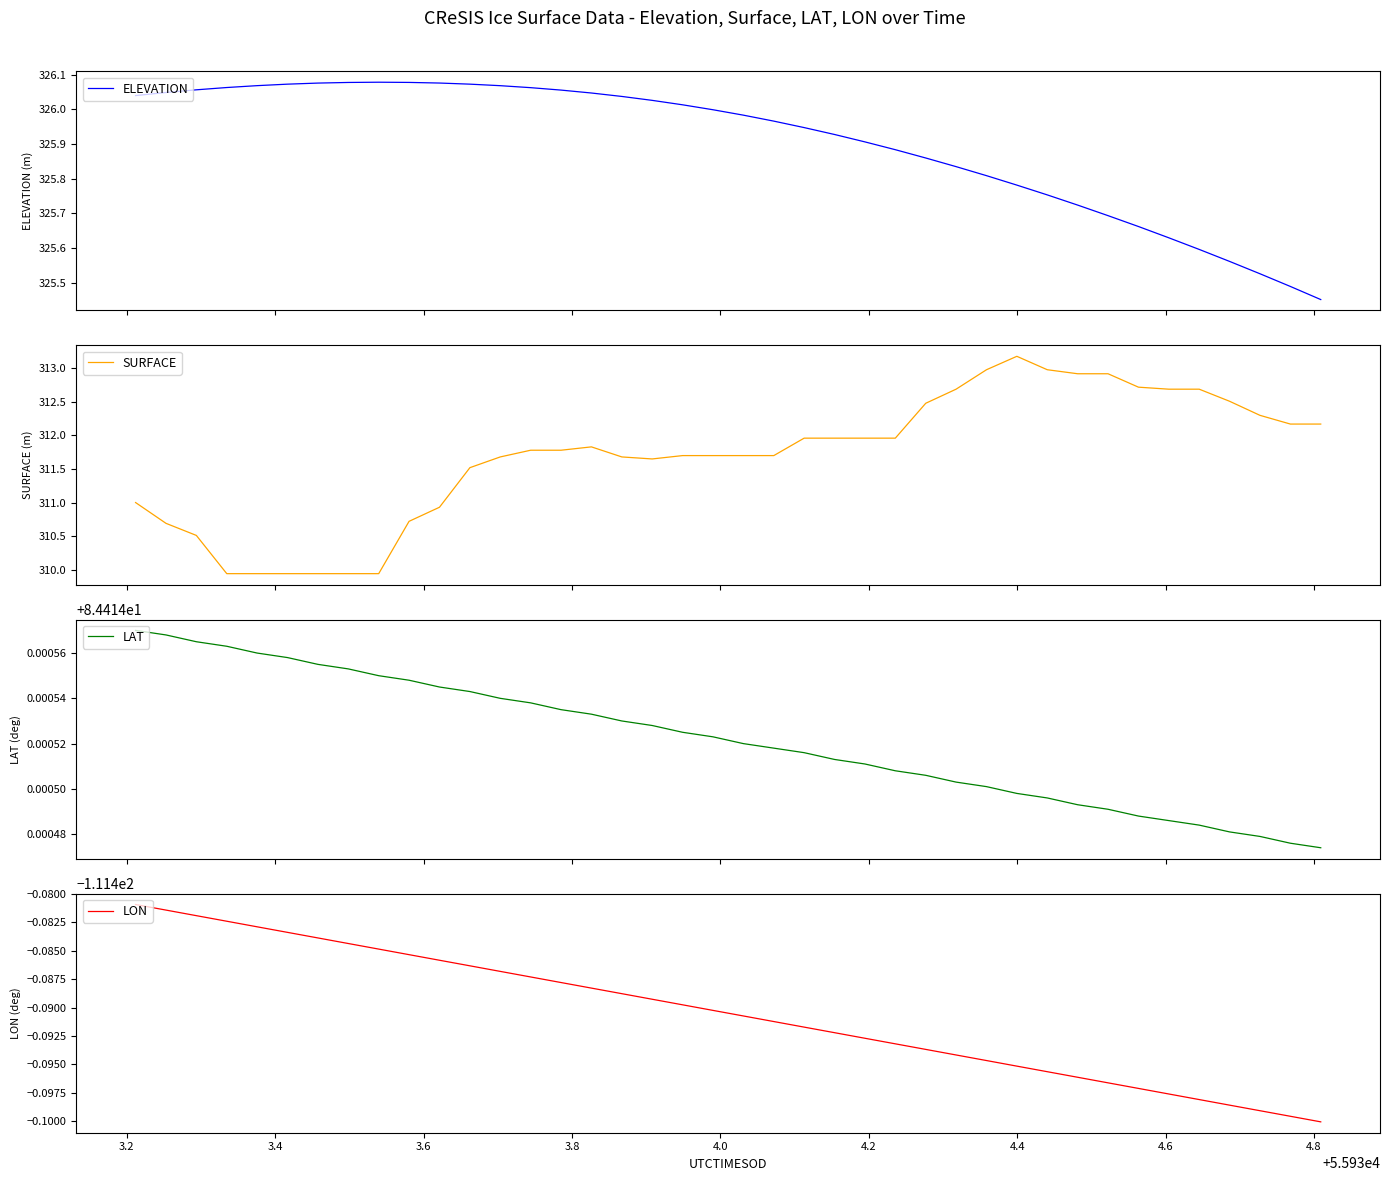

Rank the series by their maximum value, from lowest to highest.

LON, LAT, SURFACE, ELEVATION